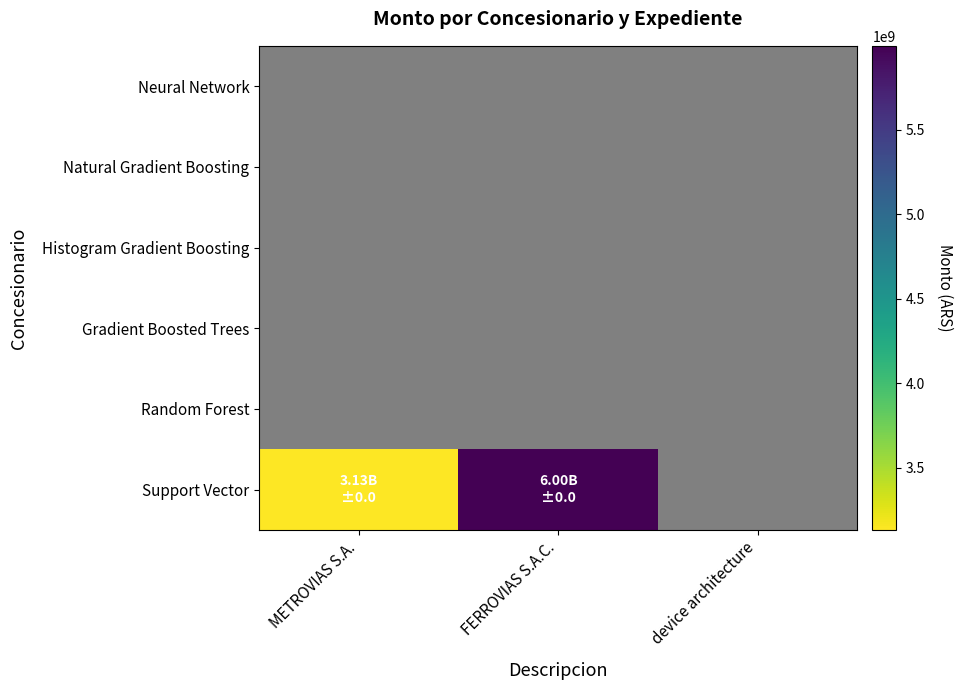

Between device architecture and METROVIAS S.A., which is larger?

METROVIAS S.A.